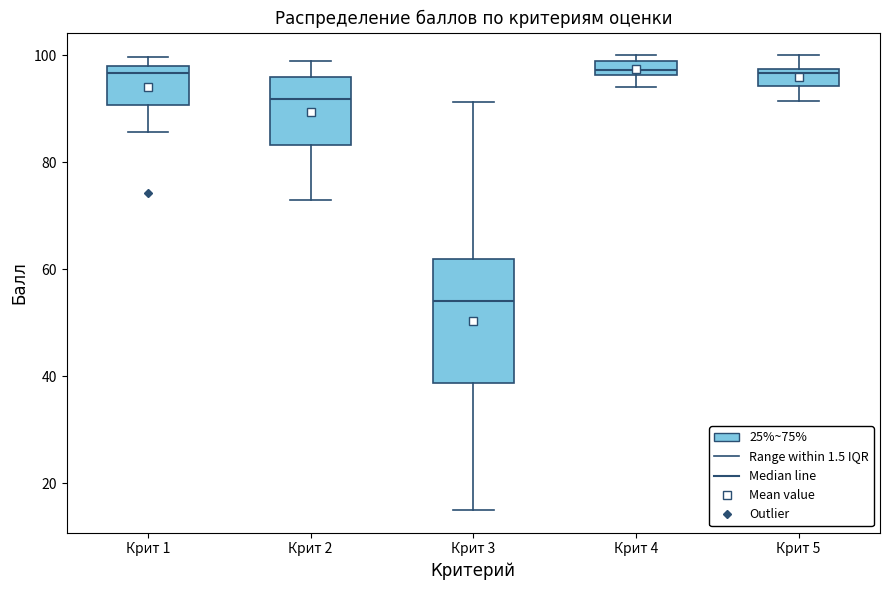

Which box is the tallest, from its lower edge to its upper edge?

Крит 3